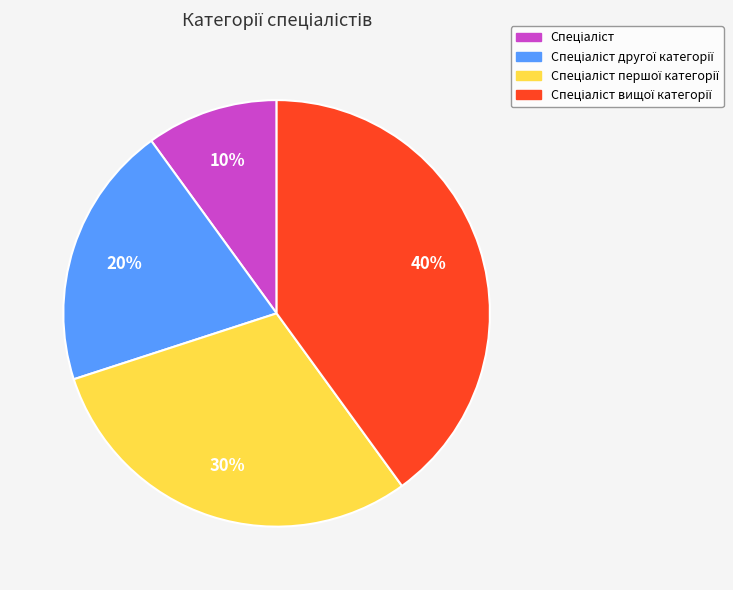

How many slices are in this pie chart?

4